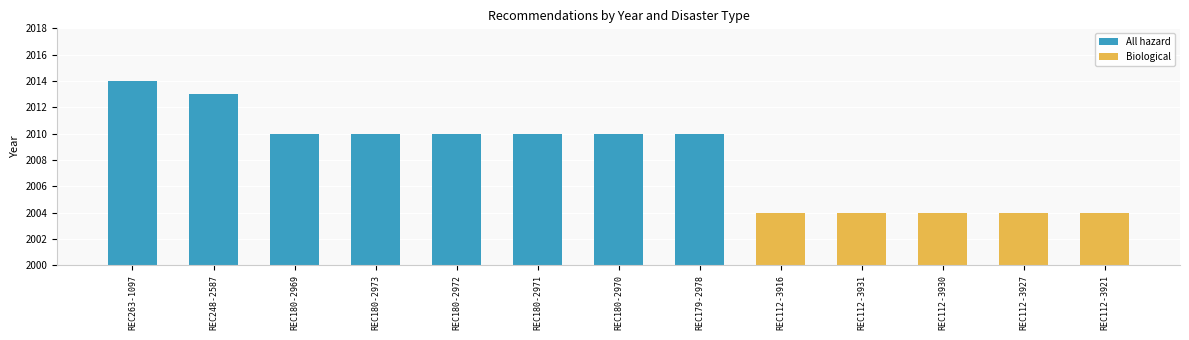

What is the difference between the maximum and second lowest values in the All hazard series?

4